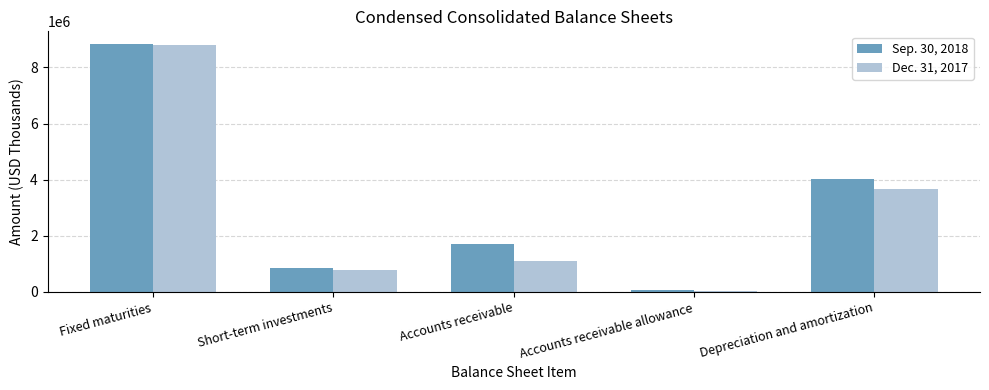

How many data points in Sep. 30, 2018 are less than 1694314?

2